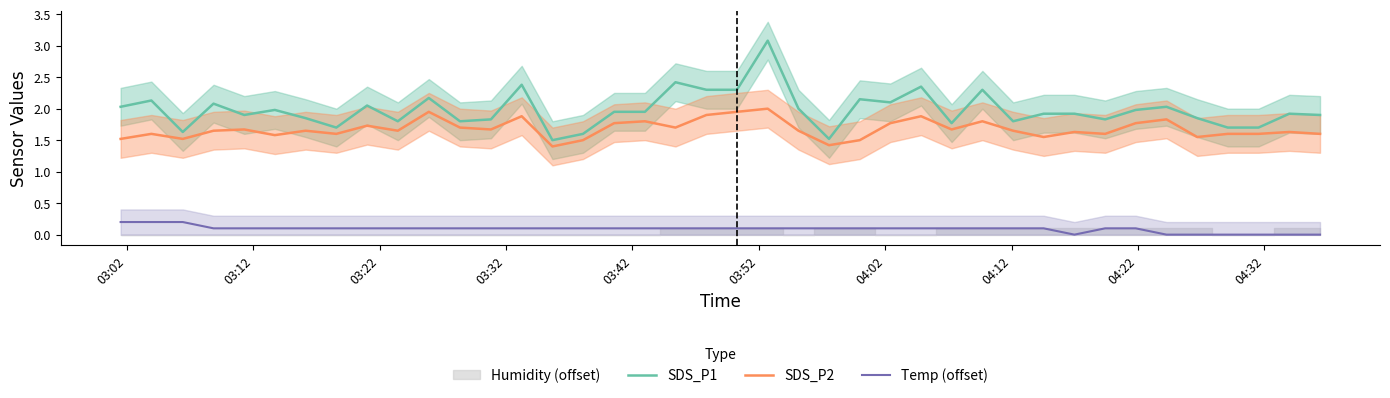

What is the lowest value of the SDS_P1 series?

1.5